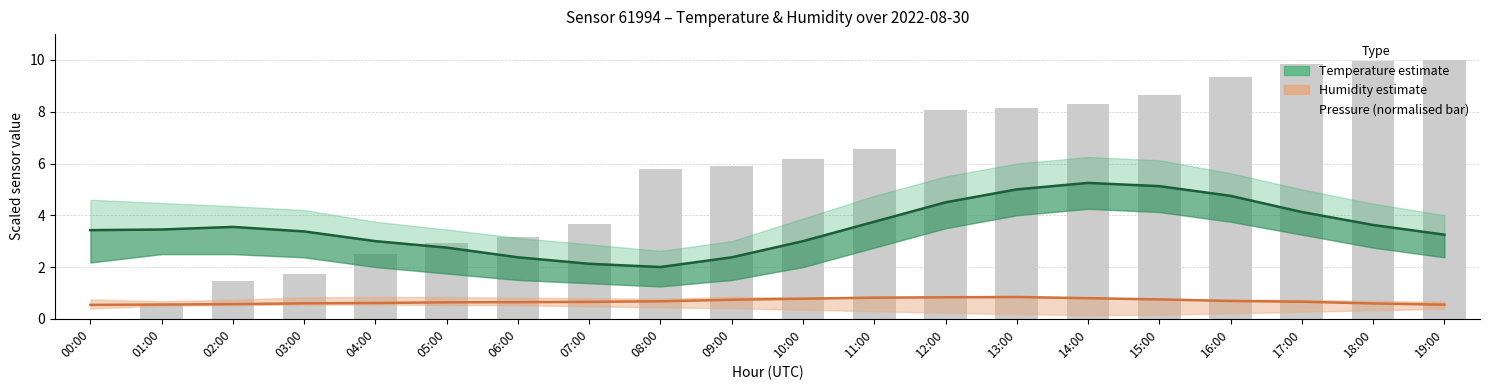

What is the difference between the humidity (mid) values at 12:00 and 16:00?

0.1